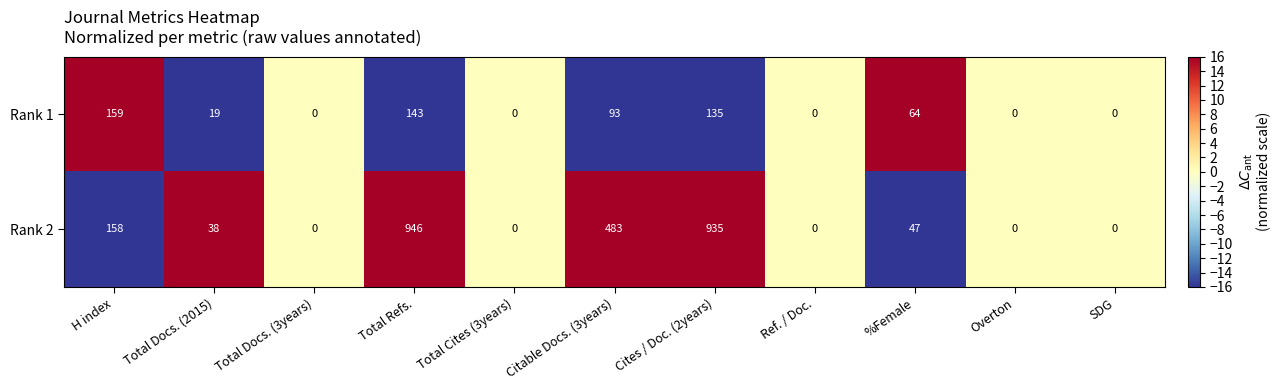

Which series has the largest total across all categories?

Rank 2